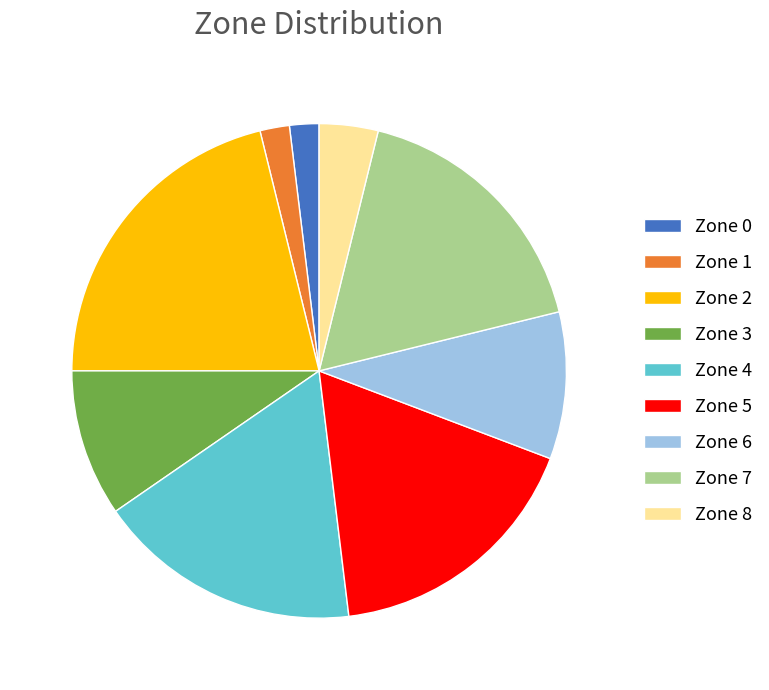

Does Zone 1 represent more than half of the total?

No